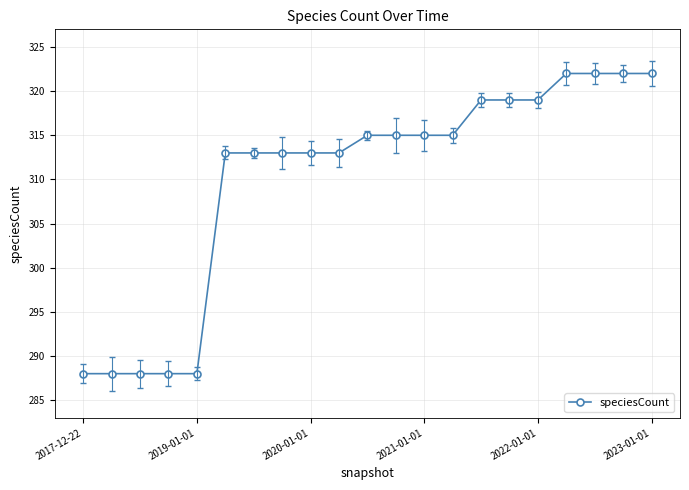

What is the smallest value displayed?

288